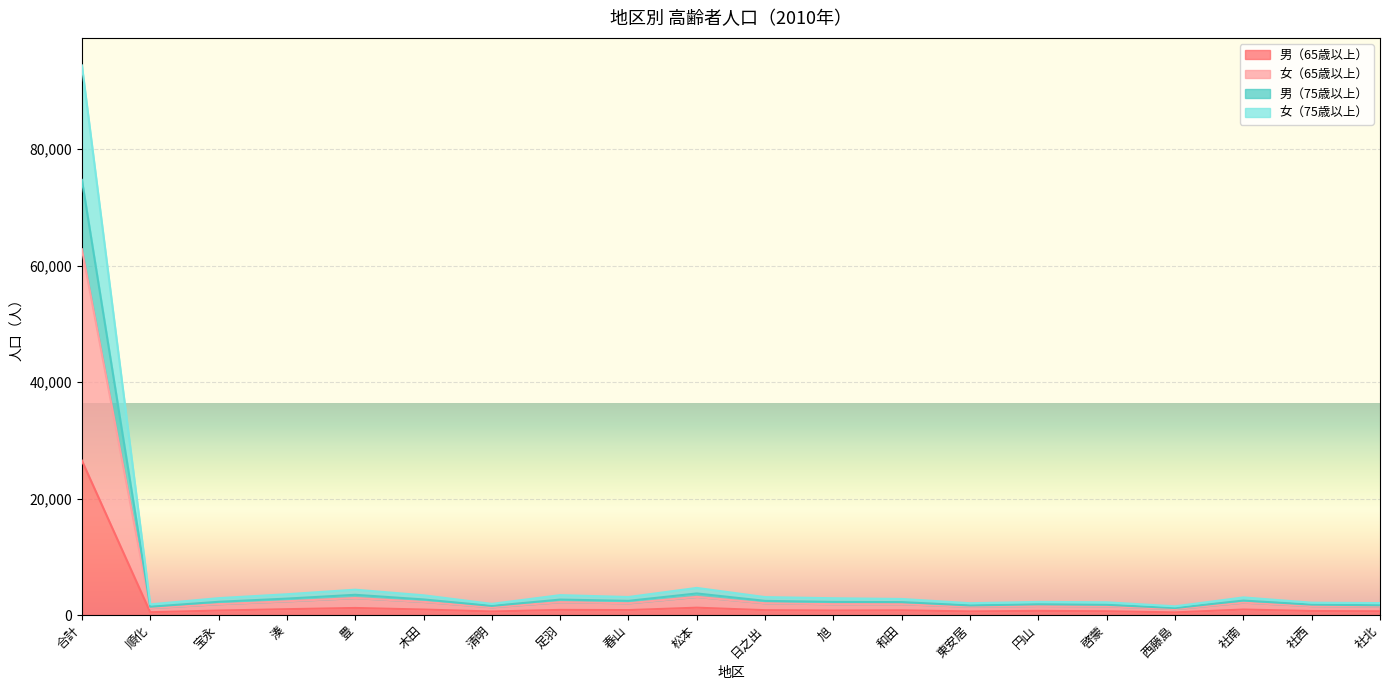

What is the lowest value of the 男（75歳以上） series?

1199